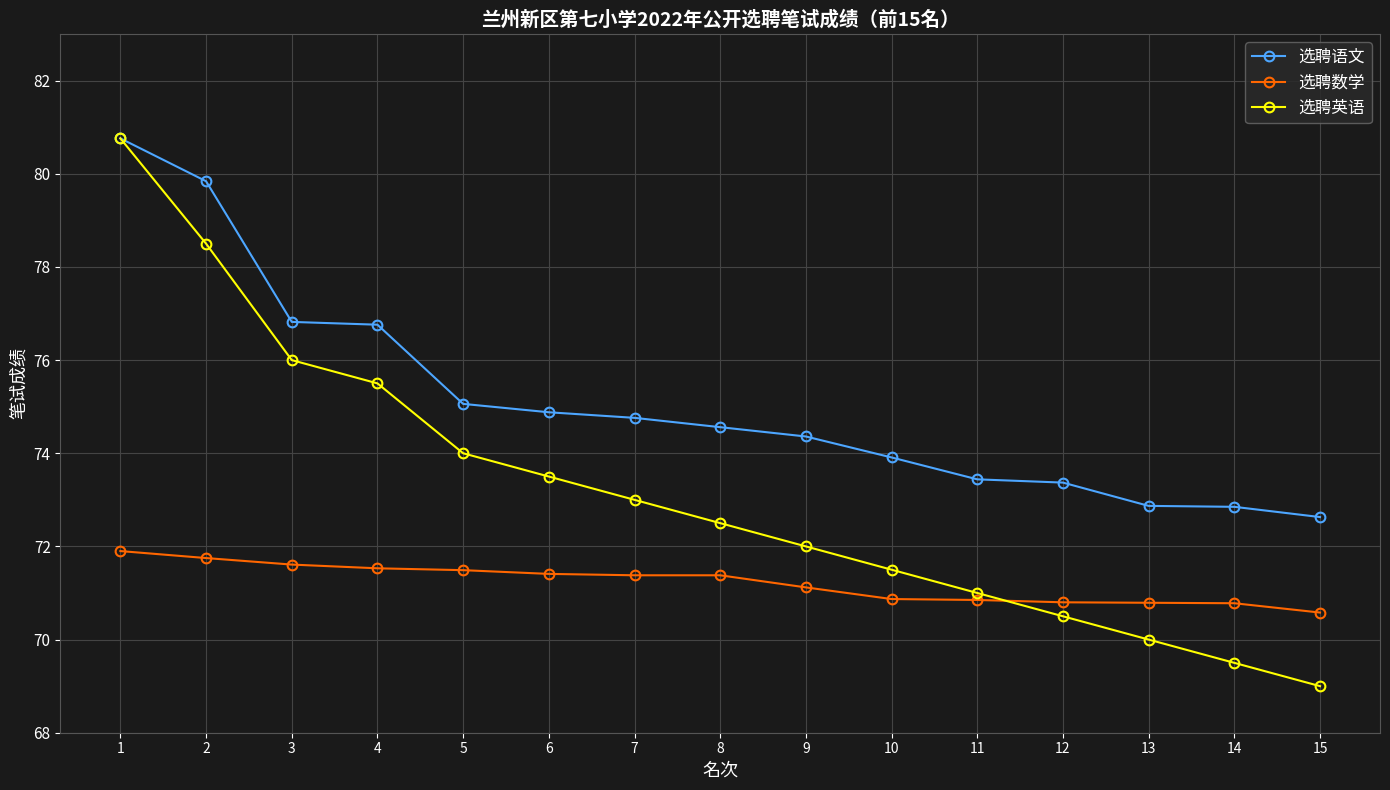

What is the highest value of the 选聘数学 series?

71.9